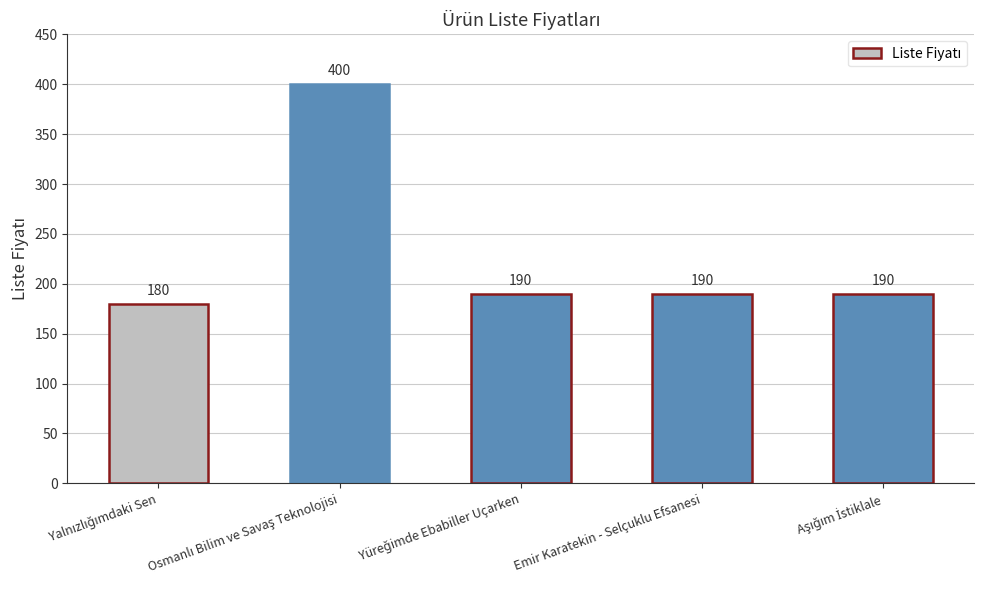

True or false: the data shows 190 at Emir Karatekin - Selçuklu Efsanesi.

True